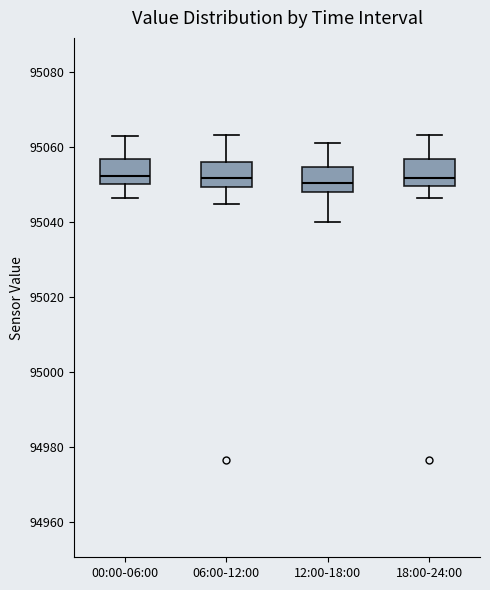

Where is the lower edge of the box for 12:00-18:00 on the y-axis? The values are not printed on the chart, so give them approximately, as read against the axis.

95048